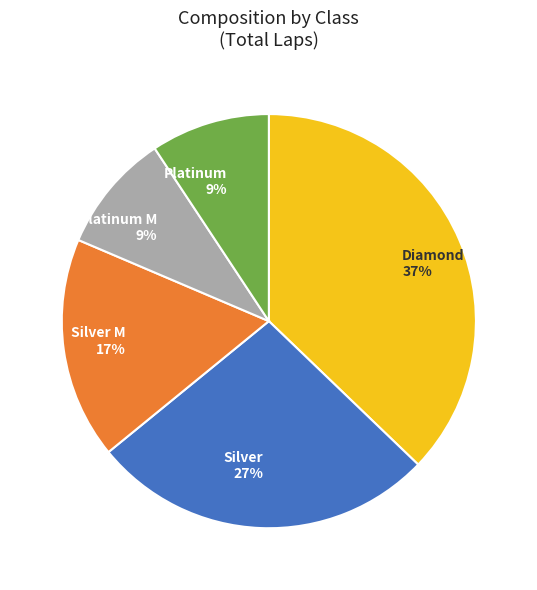

To the nearest percent, what percentage of the pie is Diamond 37%?

37%